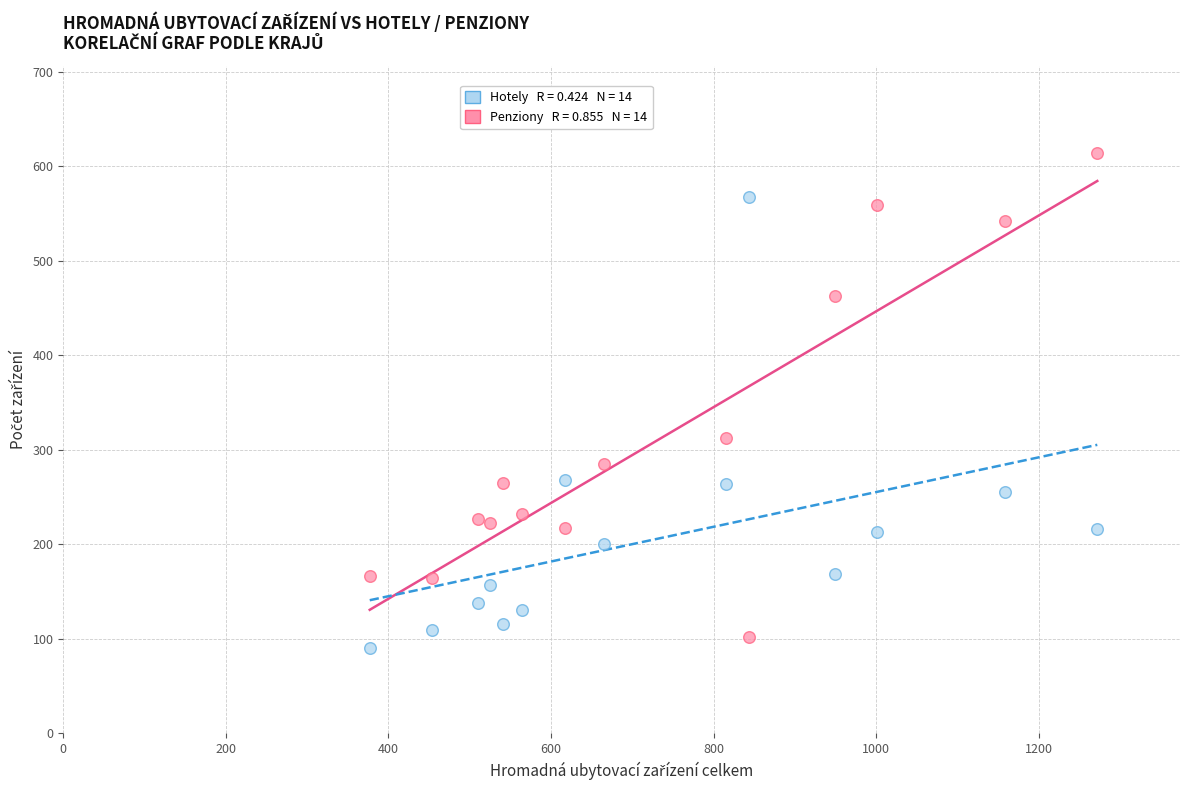

Across all data points, what is the range of Y values (max minus min)?

524